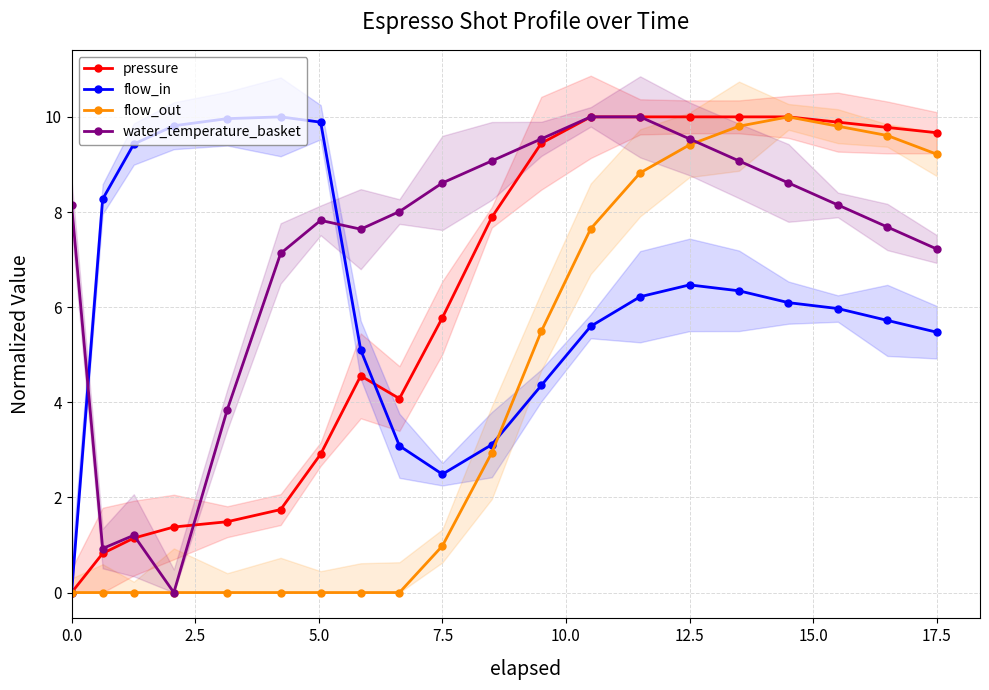

What is the highest value of the water_temperature_basket series?

10.0